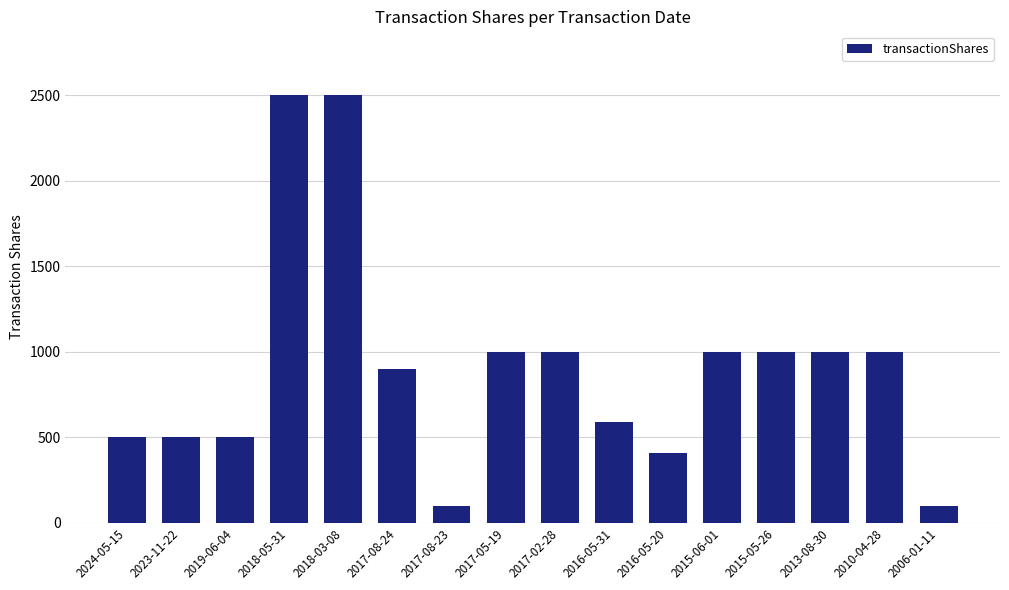

Which has a higher value, 2017-05-19 or 2019-06-04?

2017-05-19